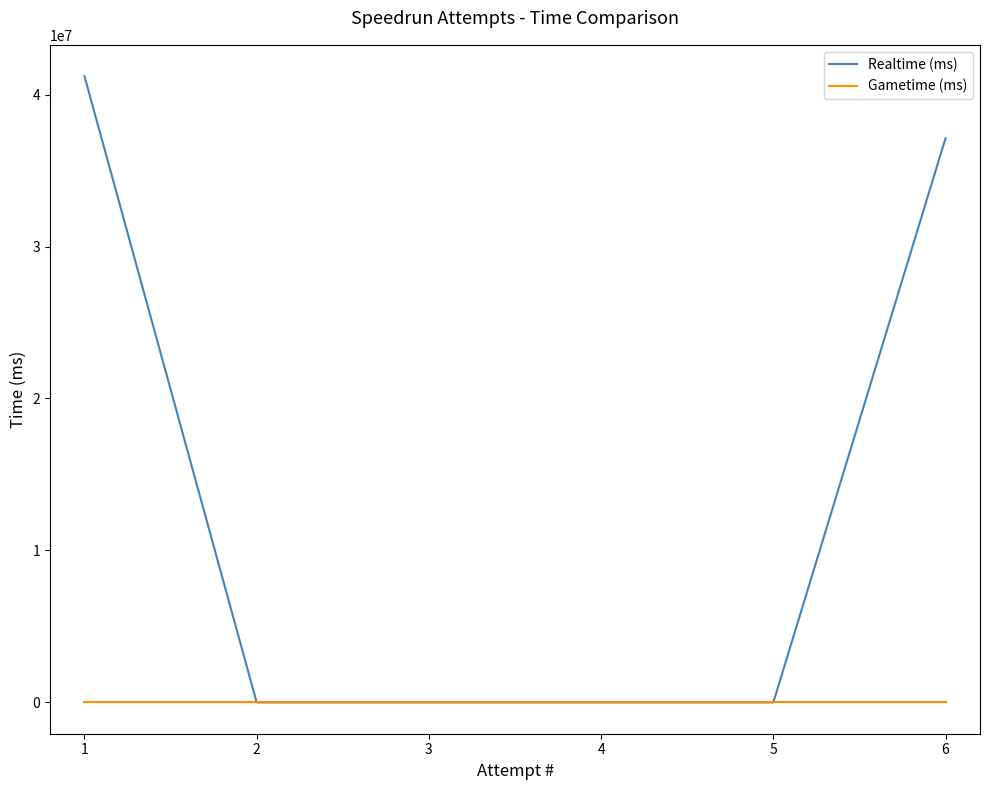

What is the difference between the maximum and minimum values in the Realtime (ms) series?

41210075